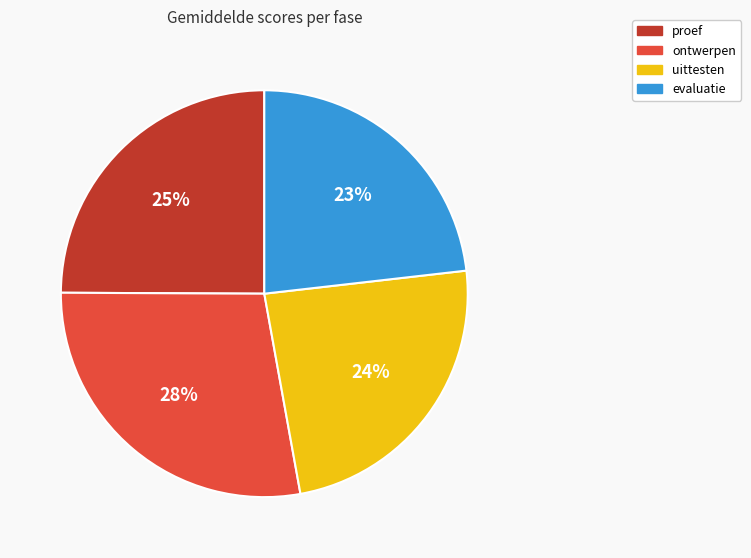

What percentage is the ontwerpen slice, to the nearest percent?

28%